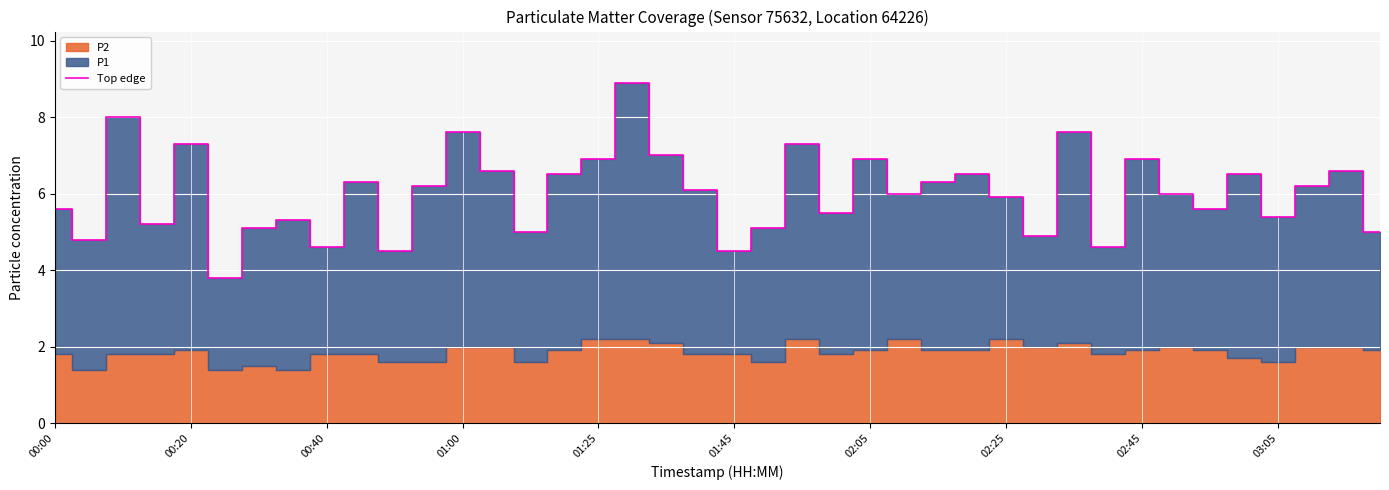

What is the highest value of the Top edge series?

8.9